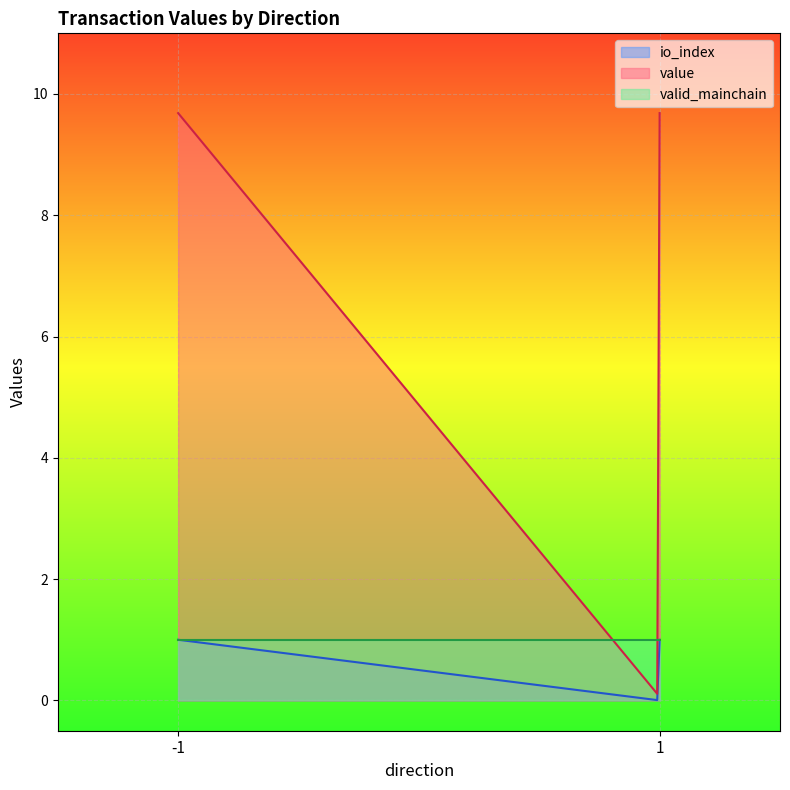

What are all the series names shown in the legend?

io_index, value, valid_mainchain